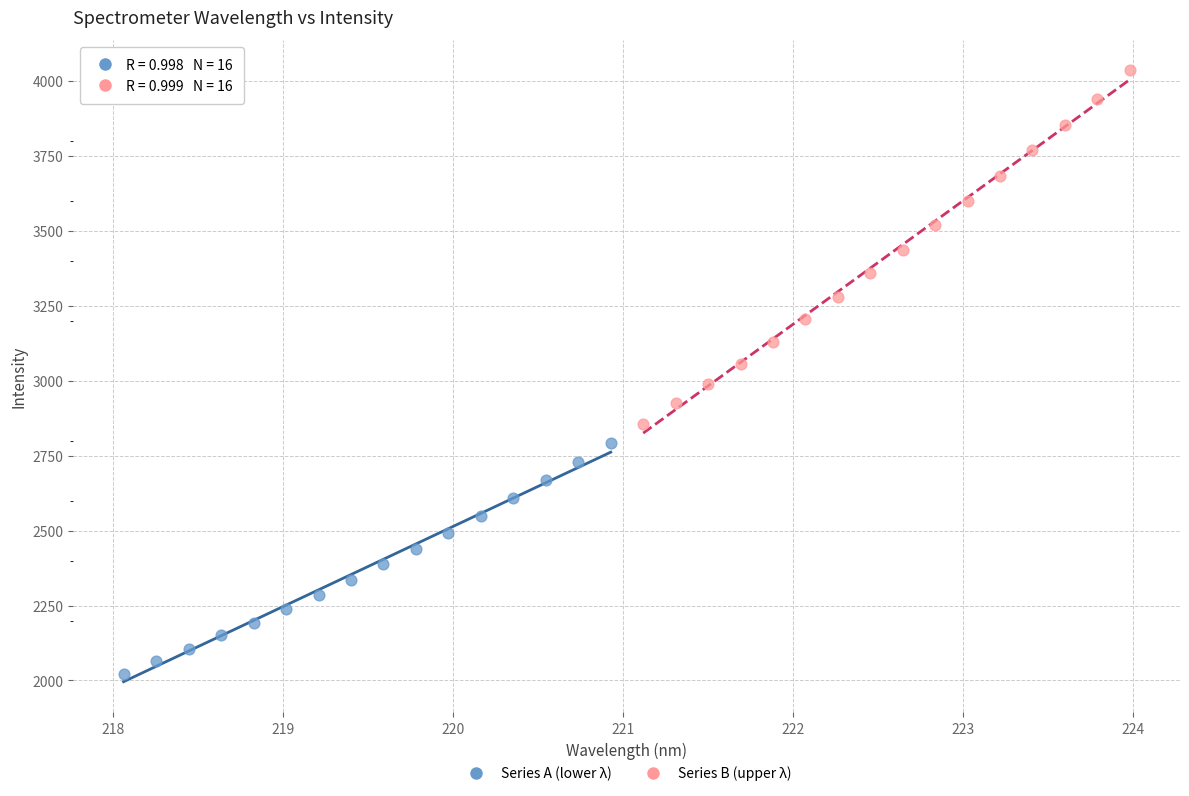

Which series contains the highest Y value?

Series B (upper λ)